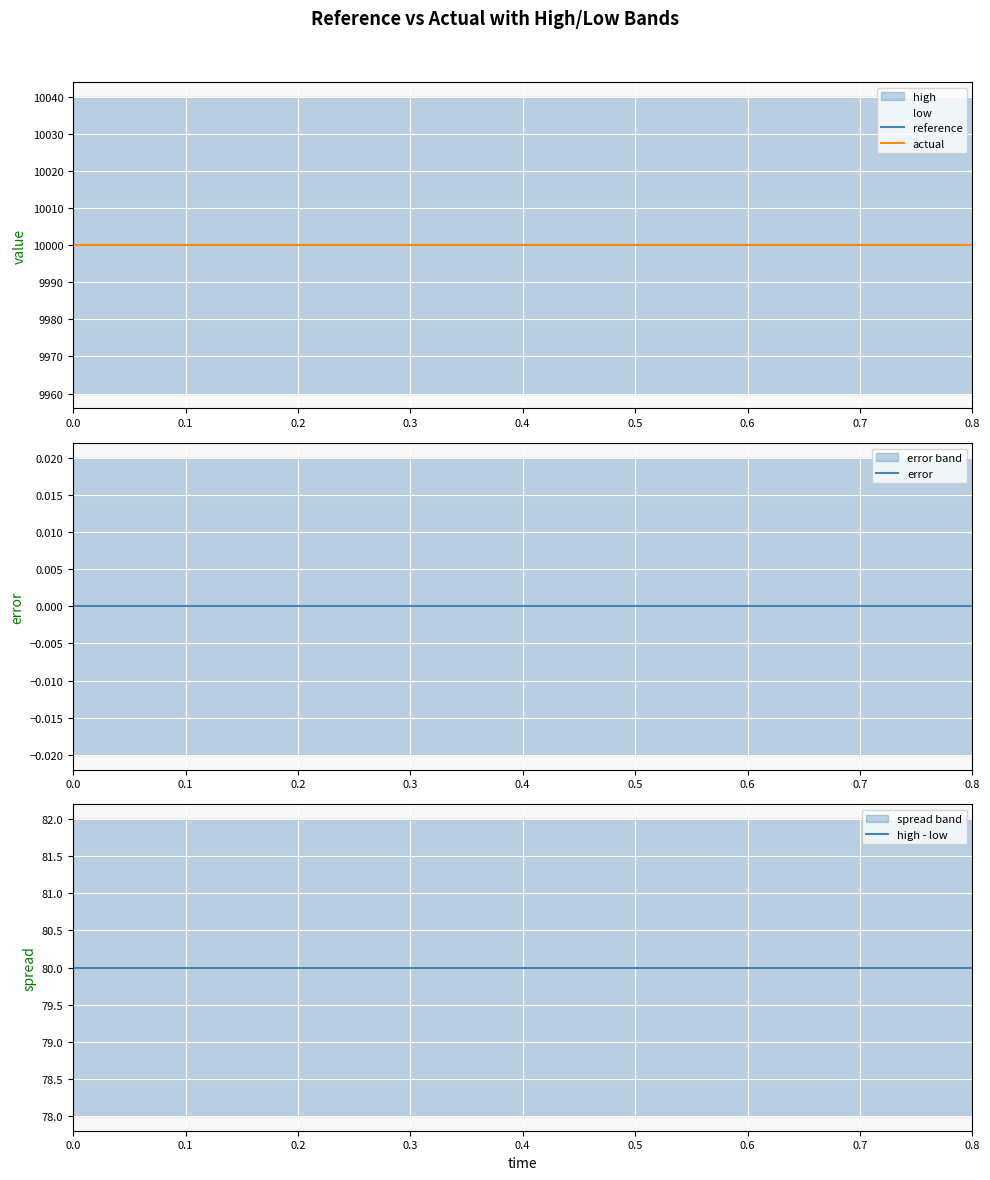

What is the label of the 15th point from the left?

0.7